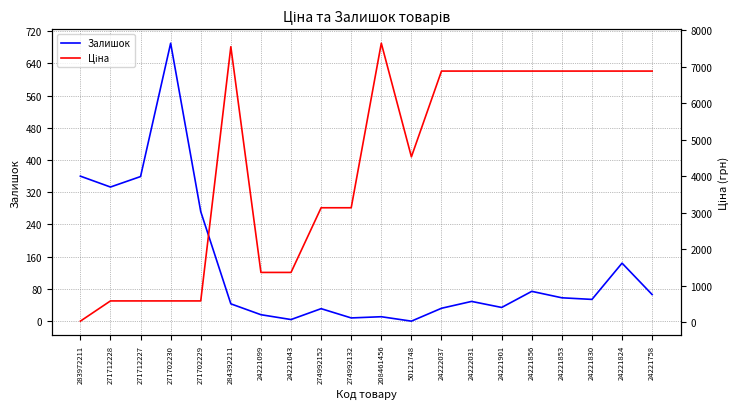

What value does the Залишок series have at 284392211?

43